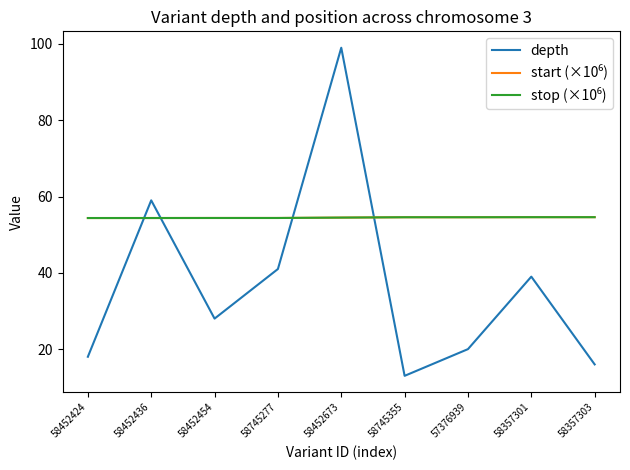

Which series has the widest spread of values?

depth